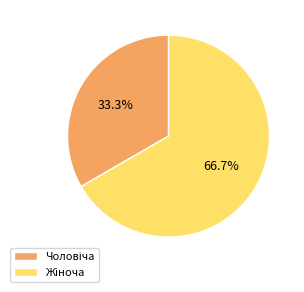

Does any single category account for the majority?

Yes